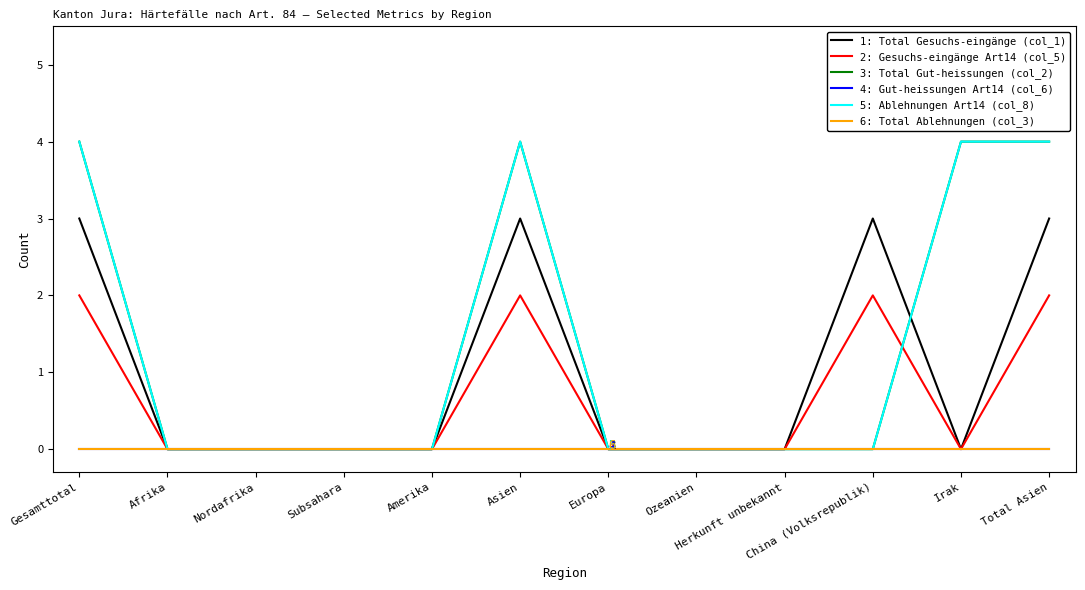

Does the chart have visible grid lines?

No